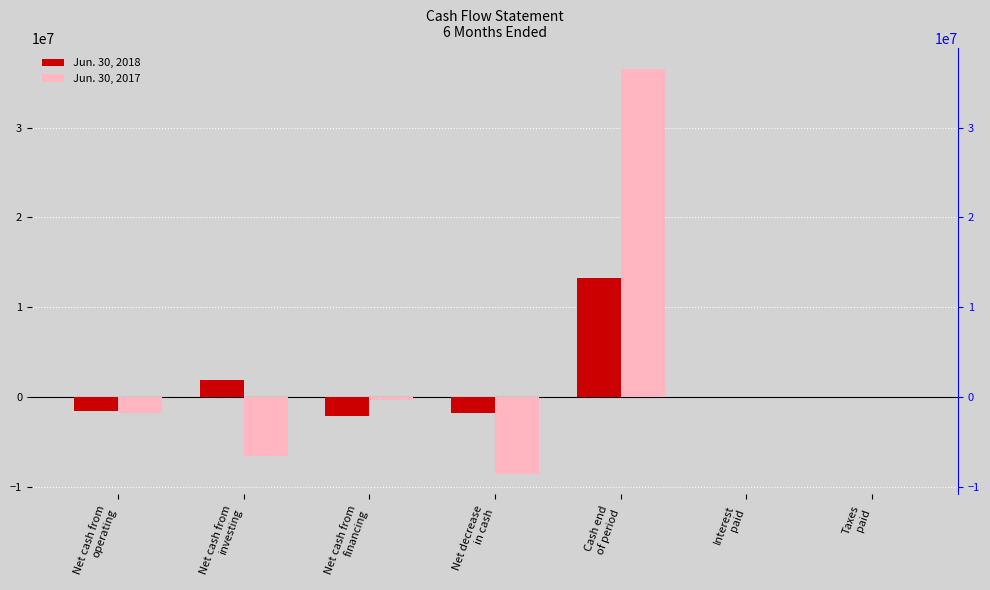

What is the lowest value of the Jun. 30, 2017 series?

-8578411